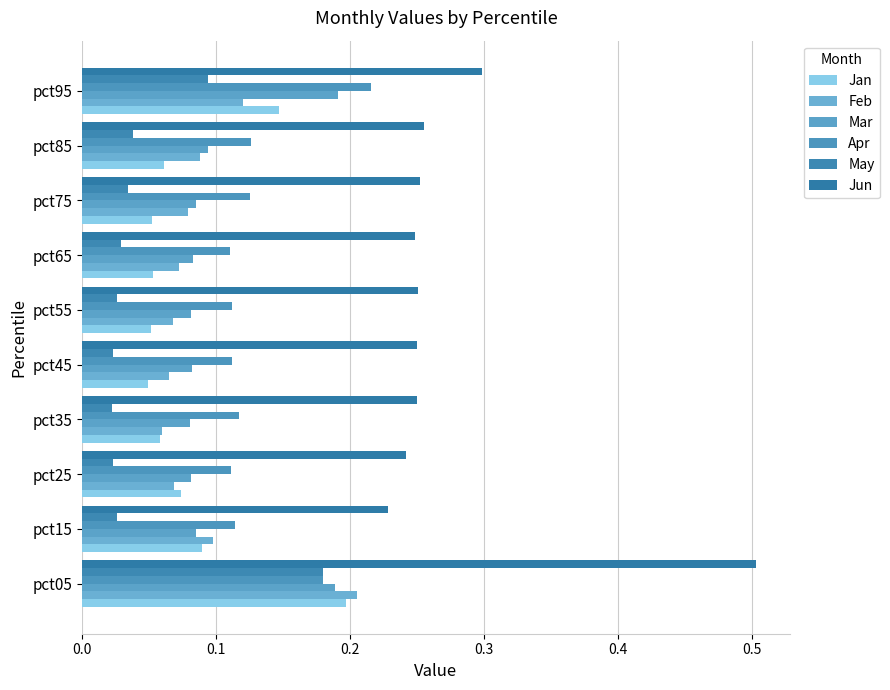

Count the number of data series in this chart.

6